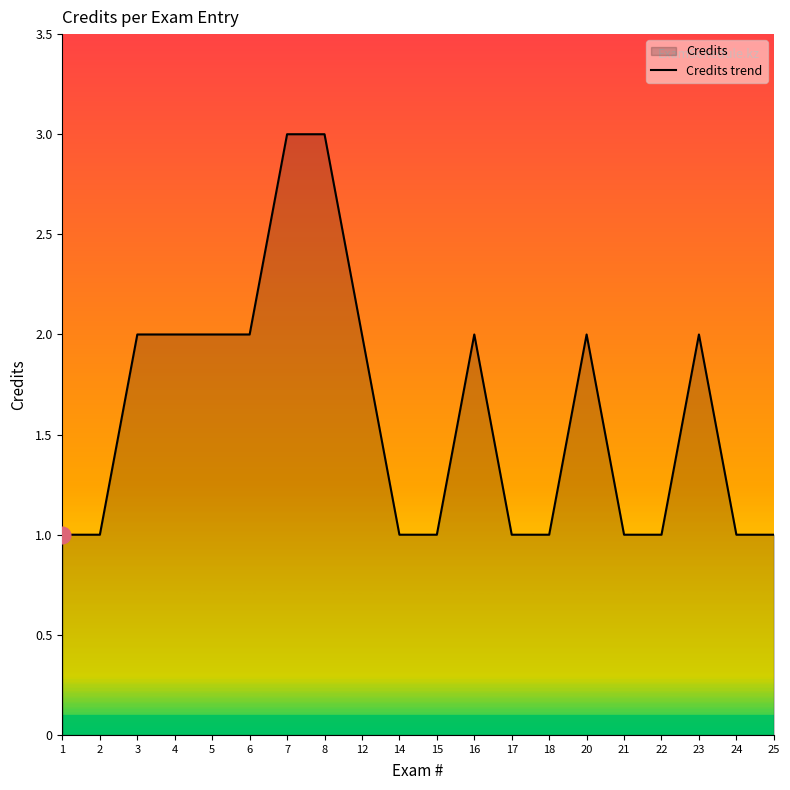

What is the sum of the values at 8 and 17?

4